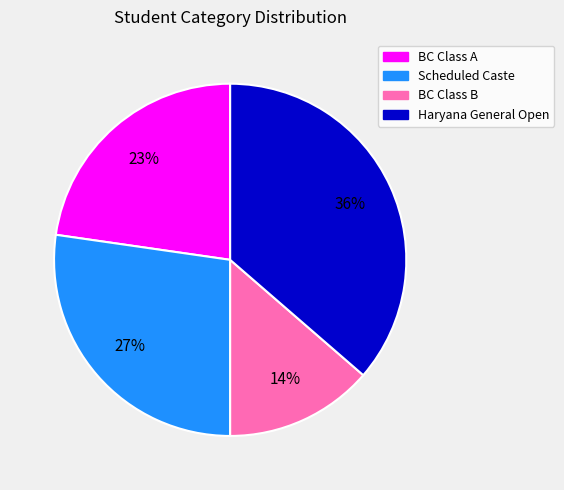

Is it true that Scheduled Caste is 27% of the pie?

True